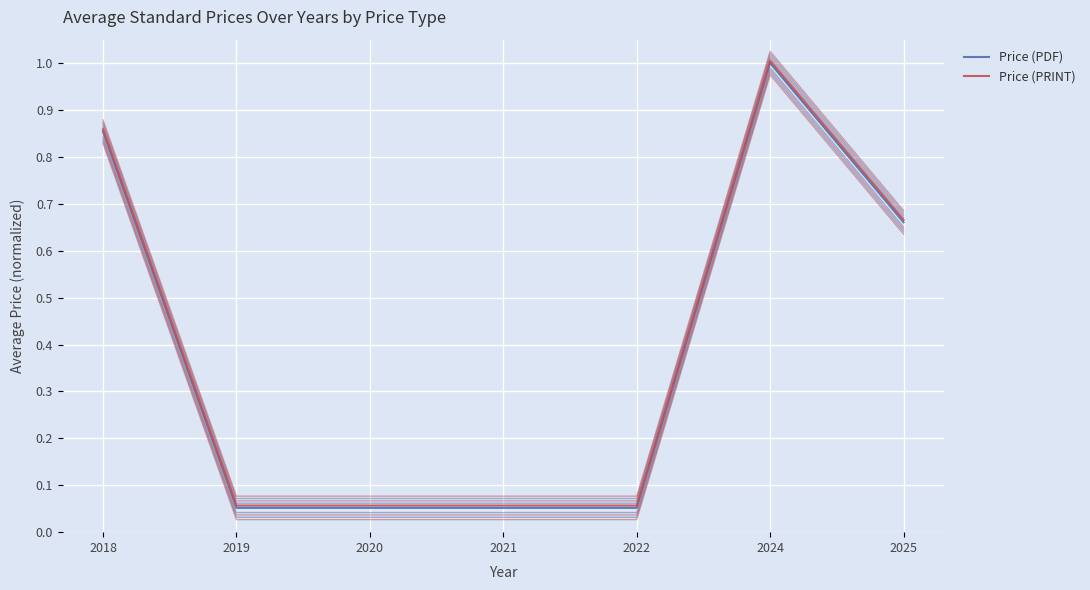

What is the sum of the Price (PDF) values at 2021 and 2022?

0.1